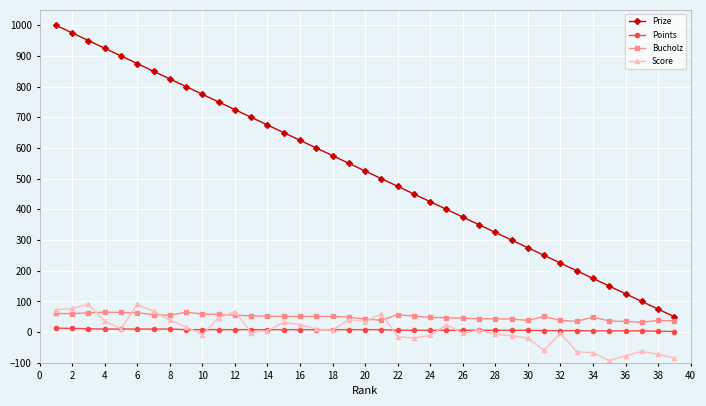

What is the difference between the maximum and minimum values in the Bucholz series?

33